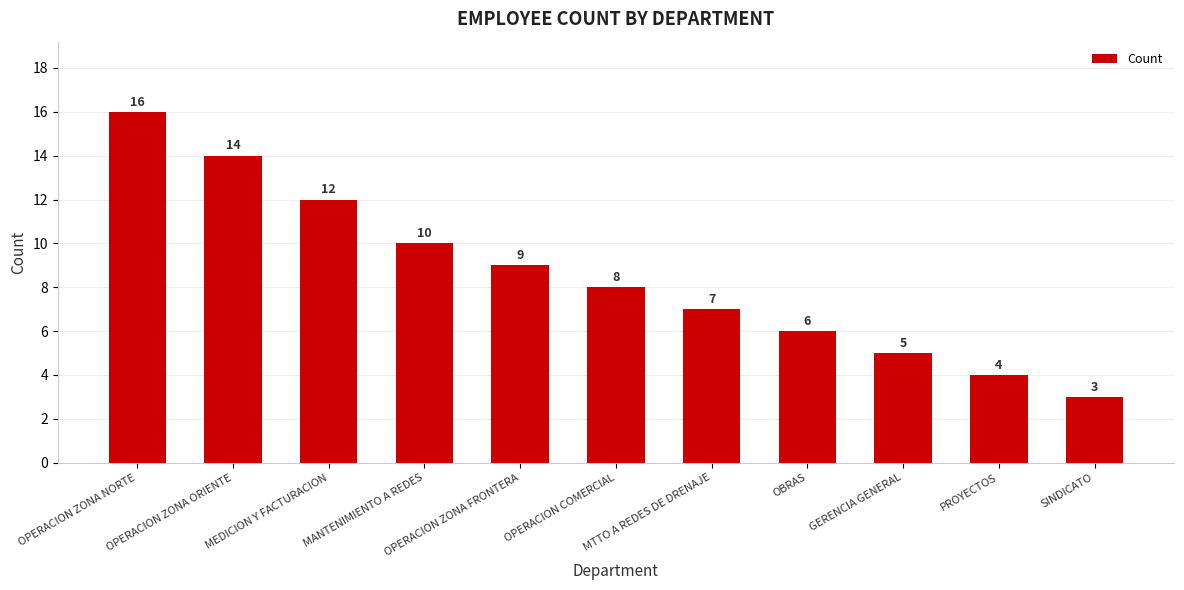

Reading right to left, list all the values displayed in this chart.

SINDICATO=3	PROYECTOS=4	GERENCIA GENERAL=5	OBRAS=6	MTTO A REDES DE DRENAJE=7	OPERACION COMERCIAL=8	OPERACION ZONA FRONTERA=9	MANTENIMIENTO A REDES=10	MEDICION Y FACTURACION=12	OPERACION ZONA ORIENTE=14	OPERACION ZONA NORTE=16